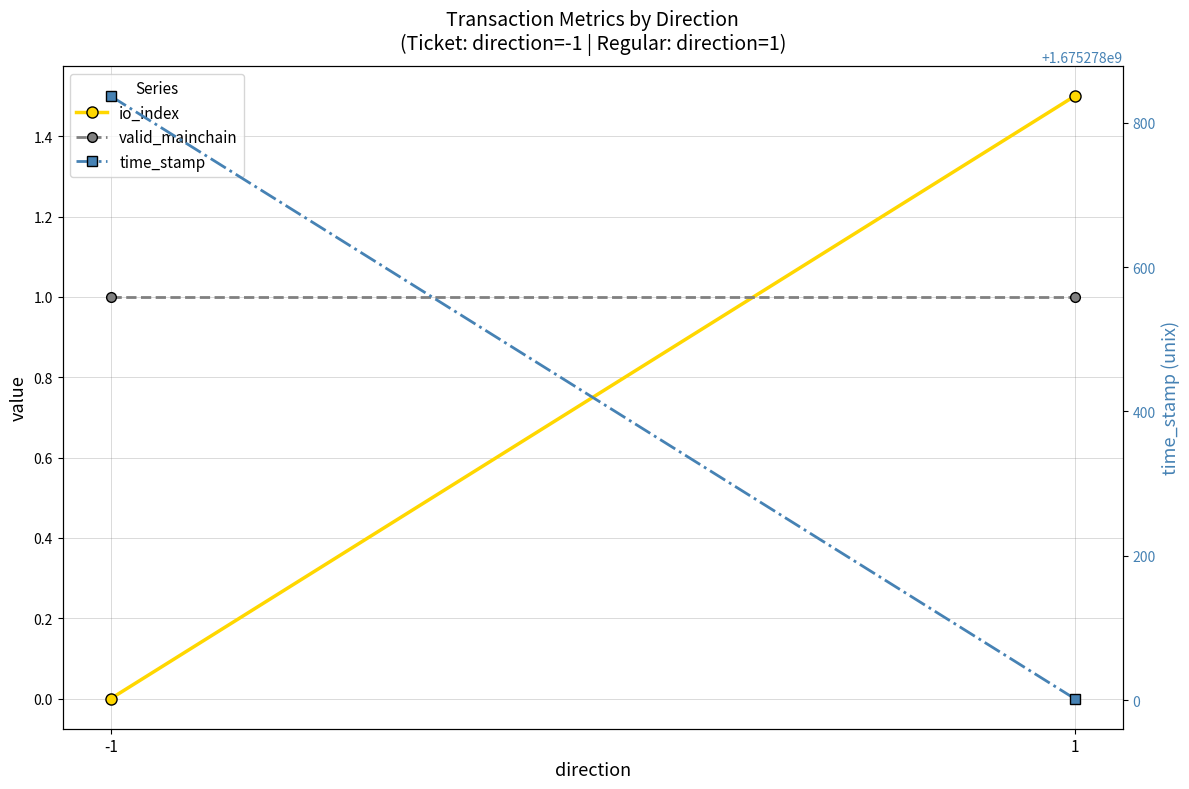

Reading left to right, what are all the values shown in this chart?

io_index: -1=0.0	1=1.5
valid_mainchain: -1=1.0	1=1.0
time_stamp: -1=1675278837.0	1=1675278002.0